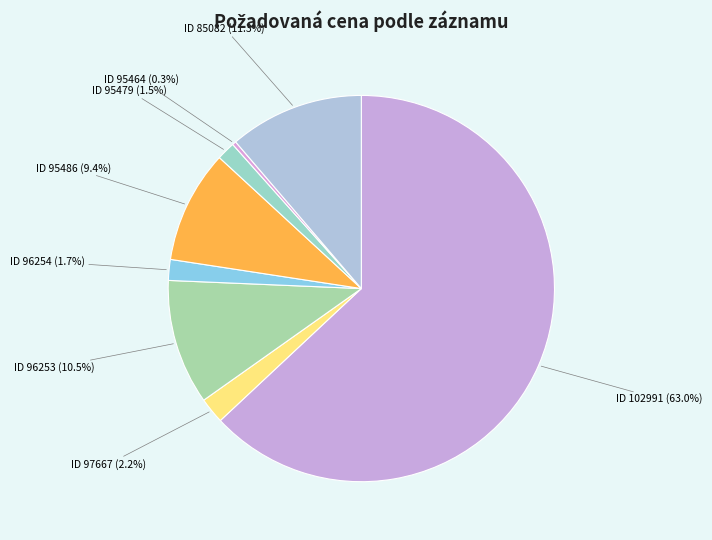

What is the majority slice?

ID 102991 (63.0%)